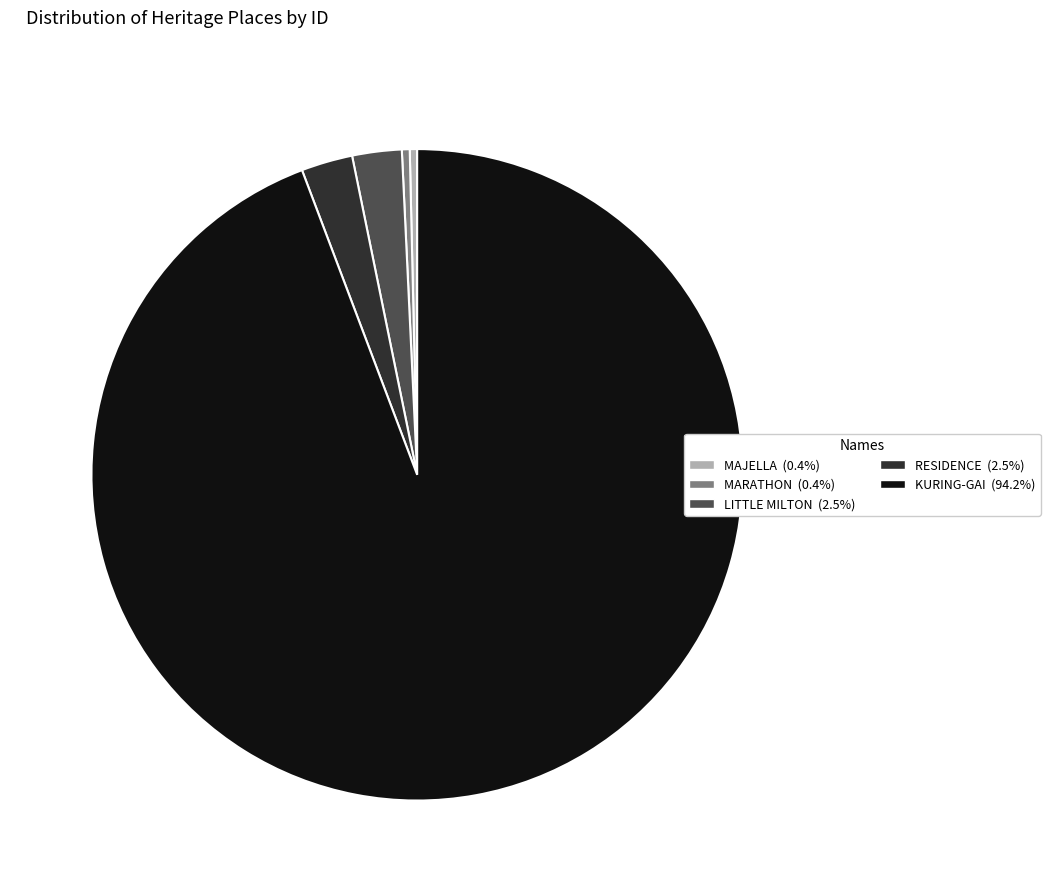

Which has a higher value, RESIDENCE or MARATHON?

RESIDENCE